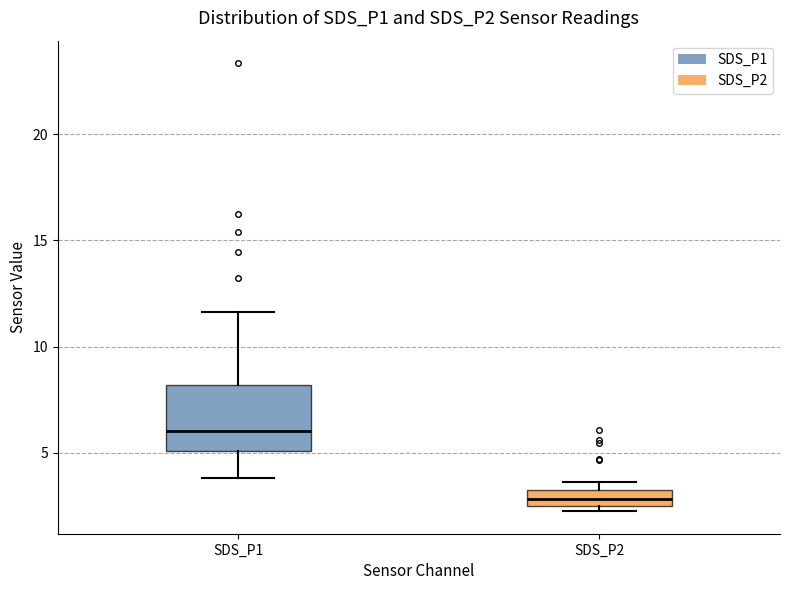

Reading left to right, read every box against the y-axis: the position of its median line, the range the box covers, and the ends of its whiskers. The values are not printed on the chart, so give them approximately, as read against the axis.

SDS_P1: median 6.0, box 5.0 to 8.0, whiskers 4.0 to 11.5
SDS_P2: median 3.0, box 2.5 to 3.5, whiskers 2.5 (just below the box's lower edge) to 3.5 (above the box's upper edge)